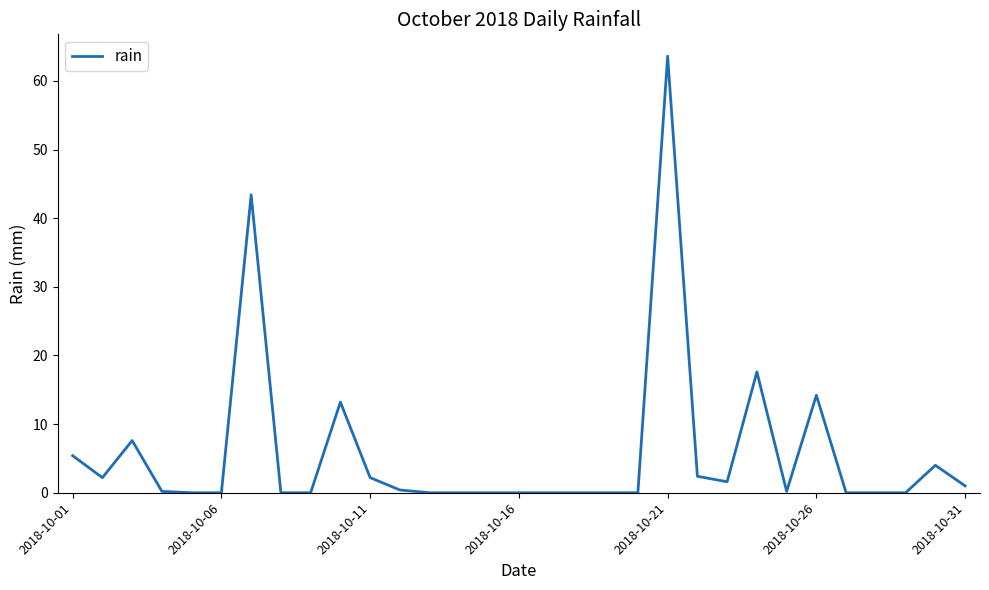

What is the difference between the maximum and minimum values?

63.6